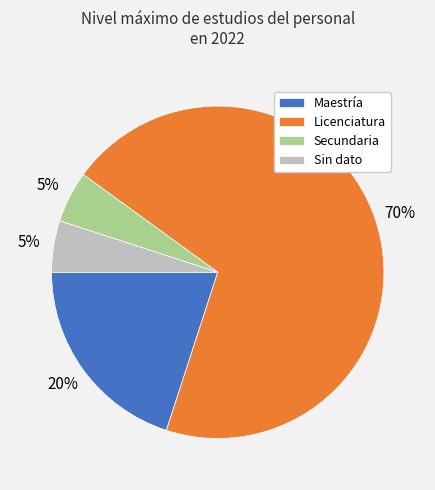

True or false: Sin dato accounts for 14% of the total.

False